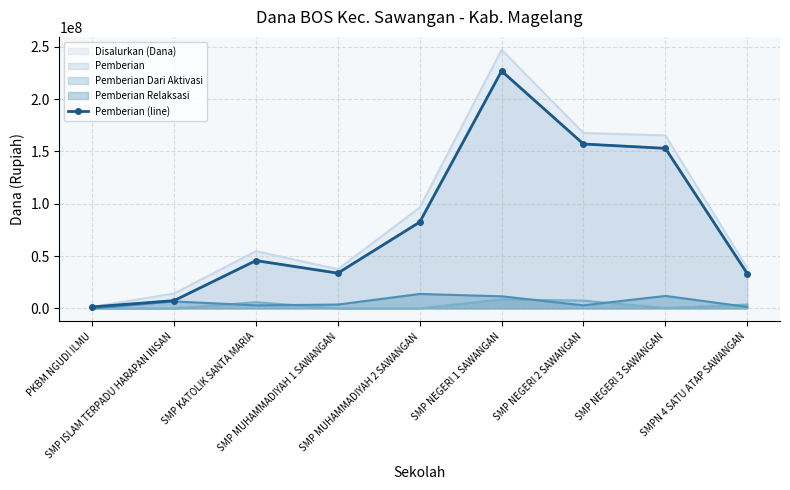

Reading right to left, list all the values displayed in this chart.

33375000	153000000	157125000	226875000	82500000	33750000	45750000	7500000	1500000